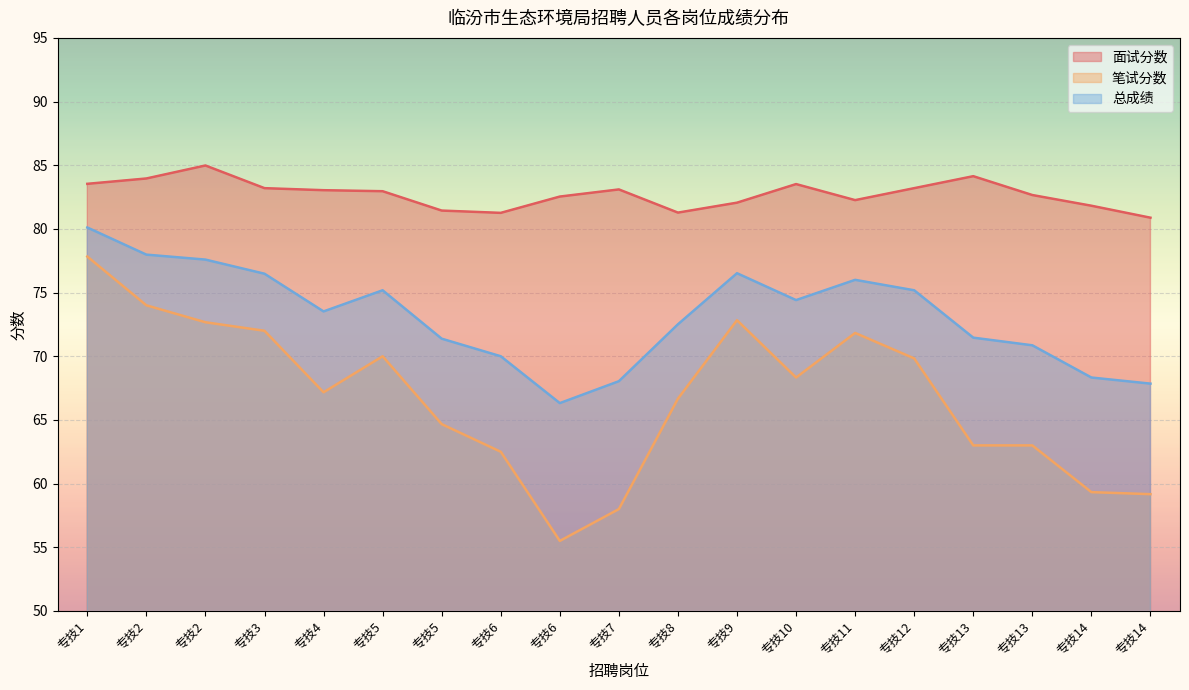

What value does the 总成绩 series have at 专技9?

76.5